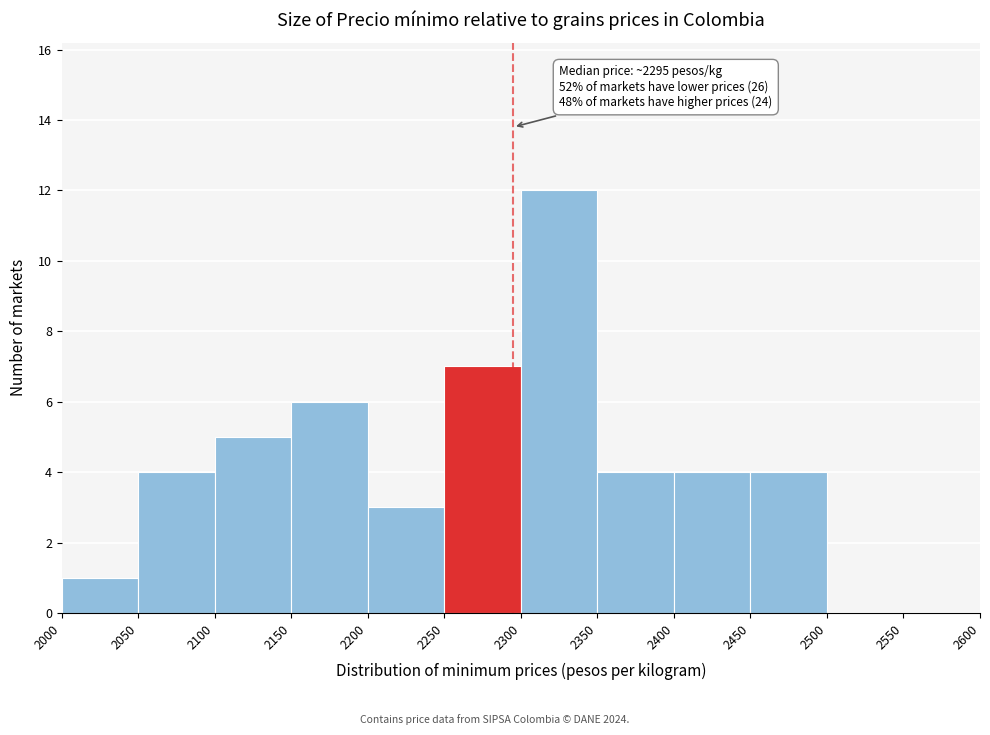

Over which range of the x-axis is the bar tallest?

2300 to 2350